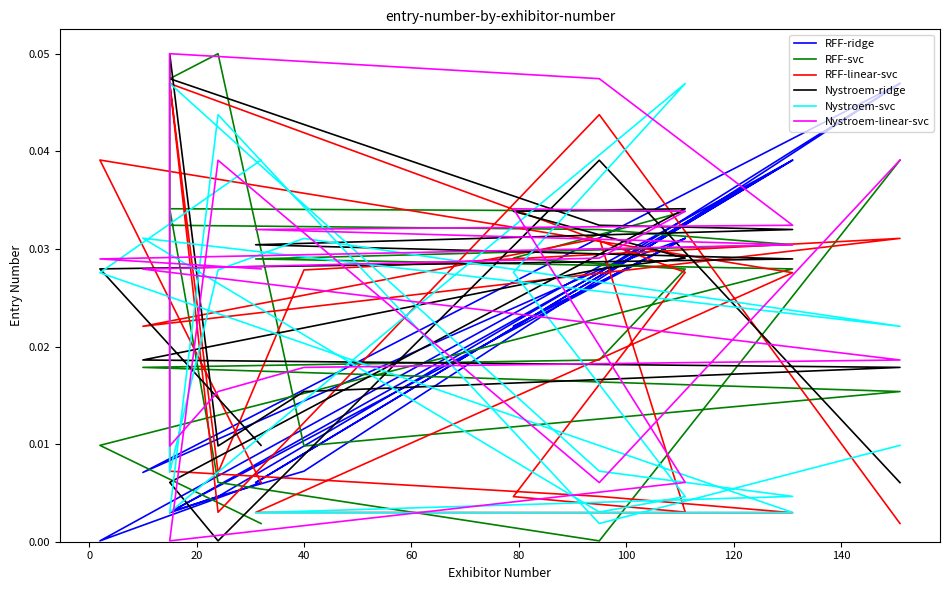

Is the value of Nystroem-svc at 0 greater than the value of RFF-linear-svc at 12?

No